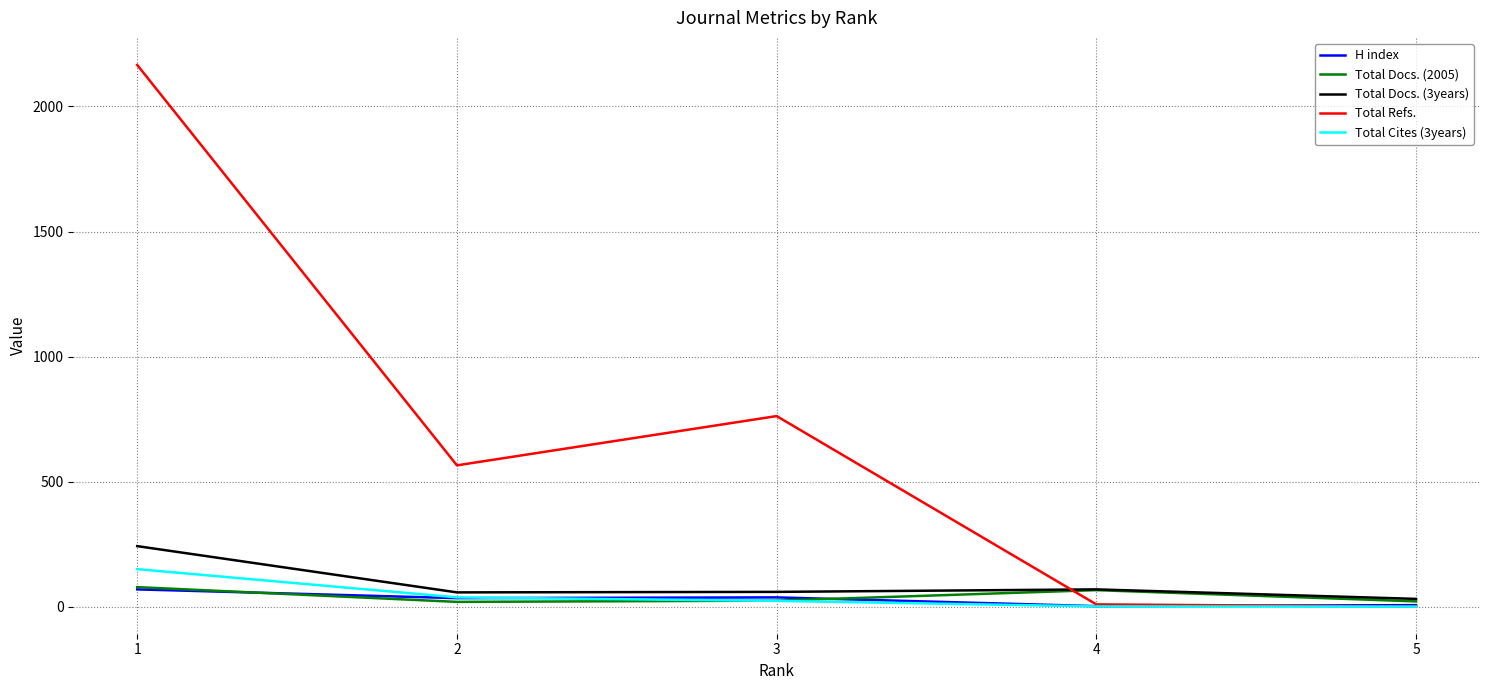

Is it true that H index equals 34 at 2?

True